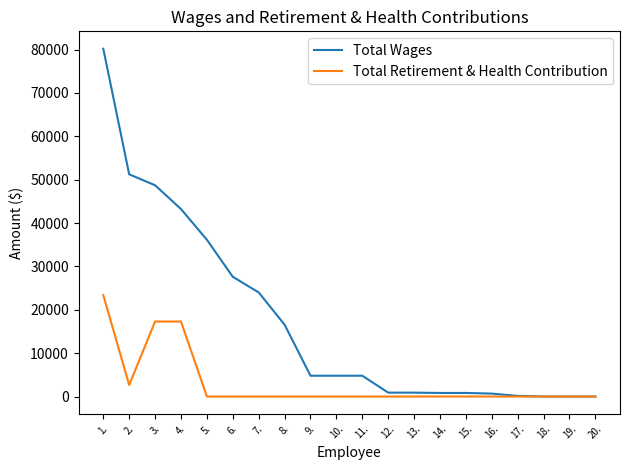

What is the total value across all series at 1.?

103572